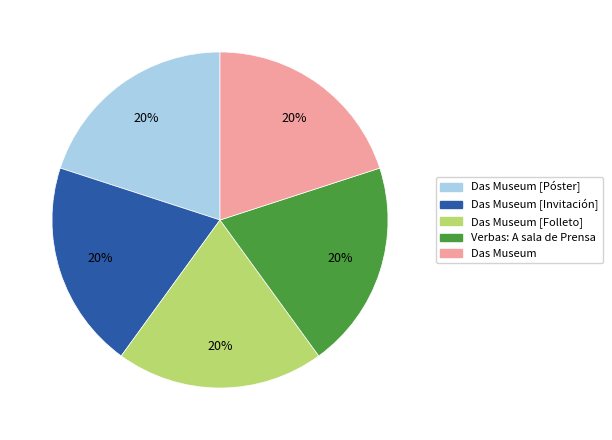

Is there any slice that represents more than half of the pie?

No